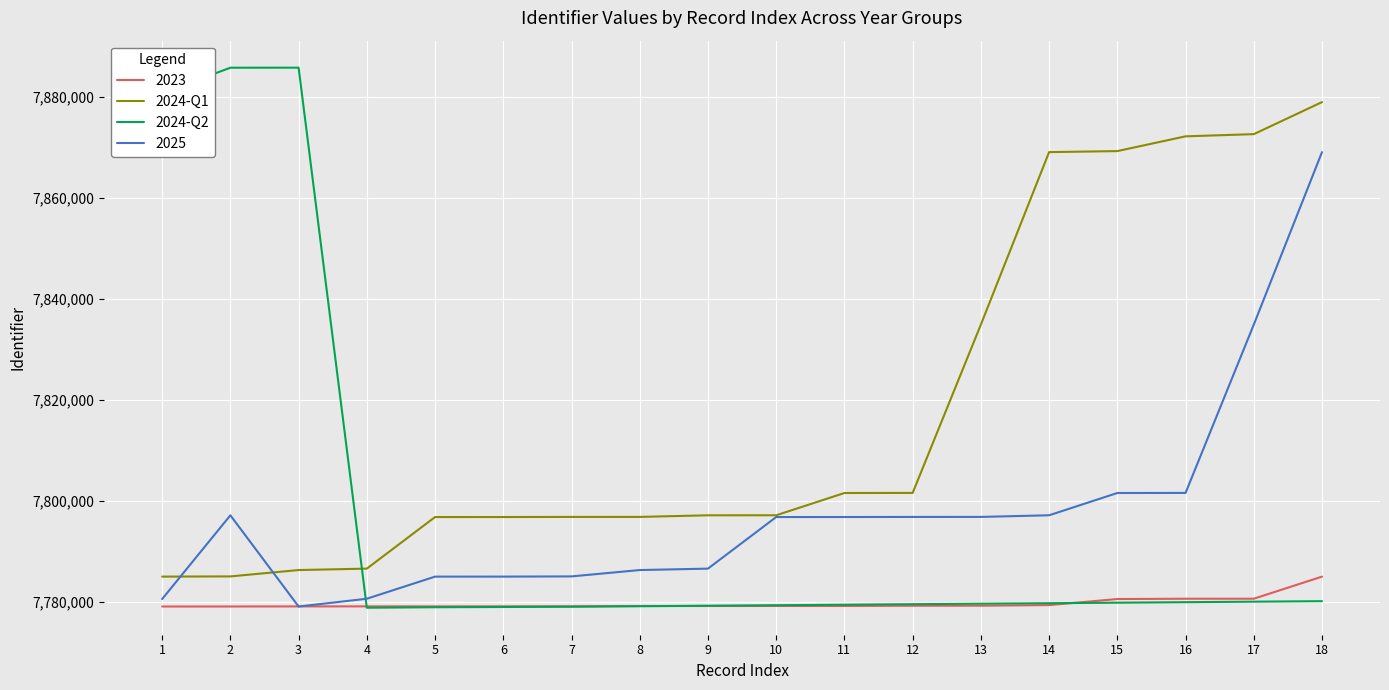

What is the spread (max minus min) of values at 7?

17761